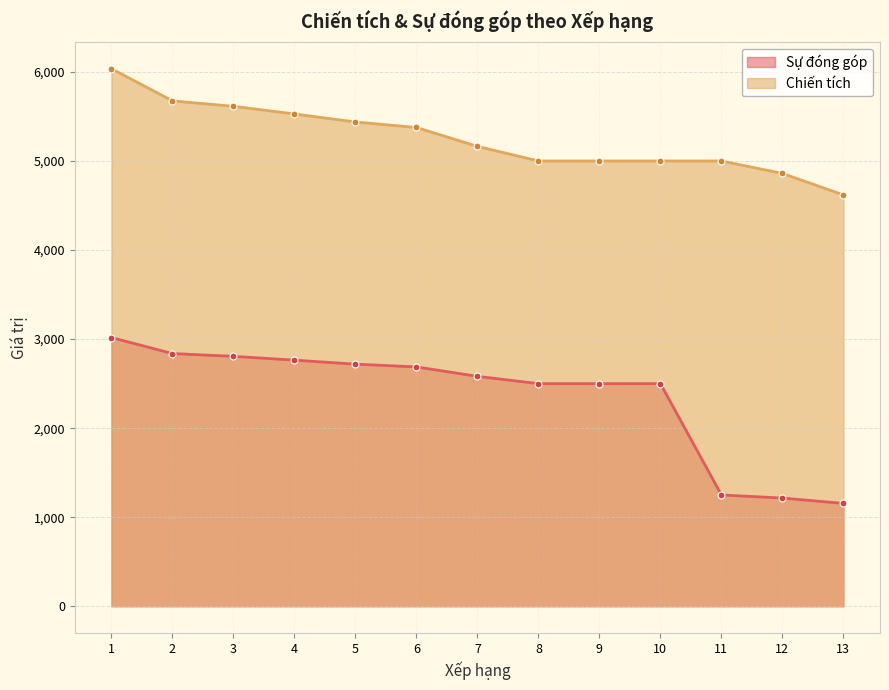

True or false: Sự đóng góp has more than 0 points higher than both neighbors.

False